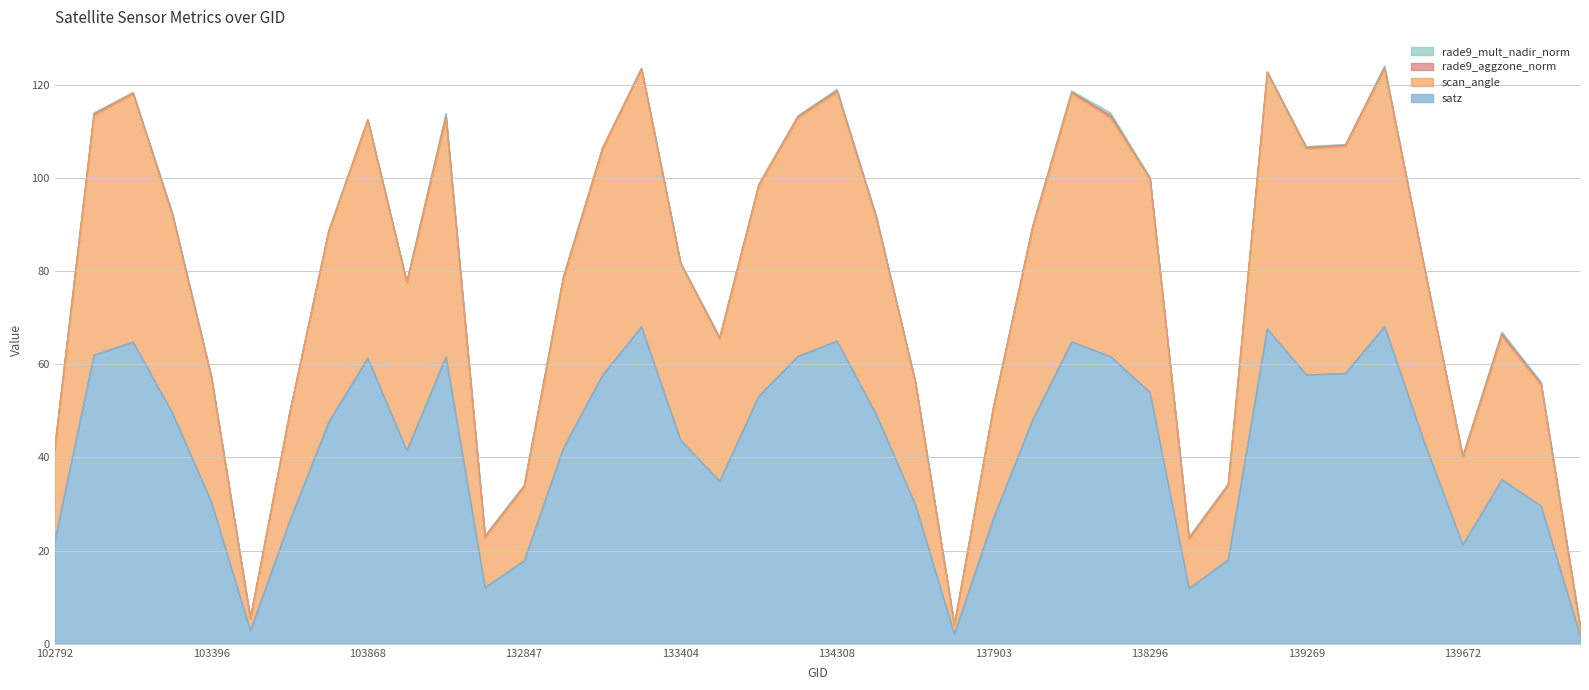

What is the spread (max minus min) of values at 103270?

53.3